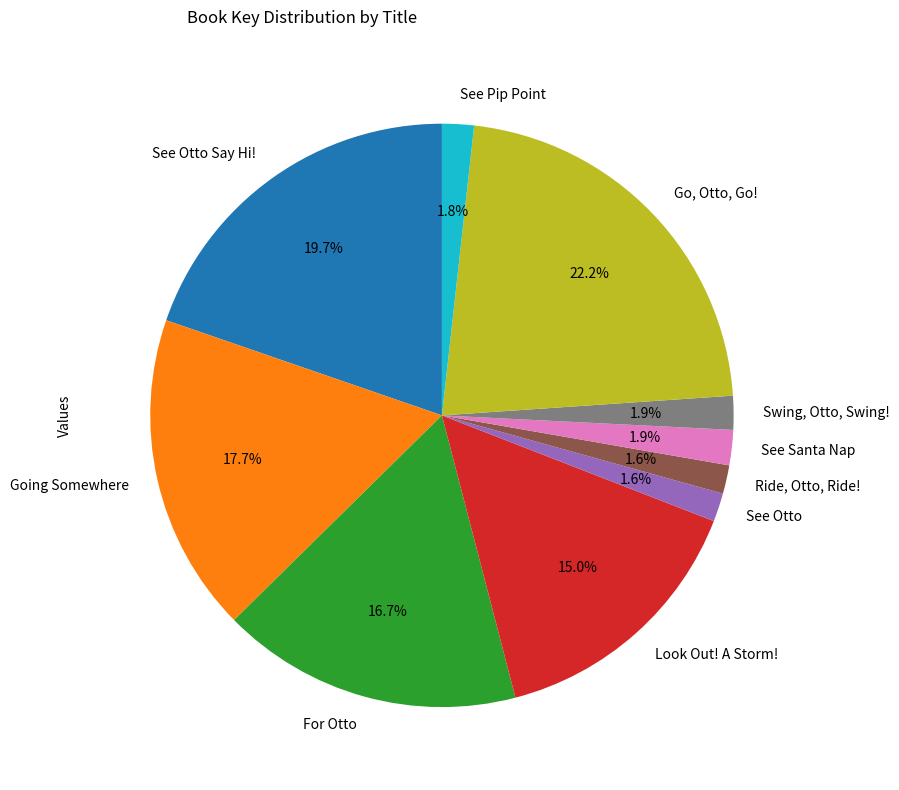

What percentage is NOT represented by See Otto?

98.4%